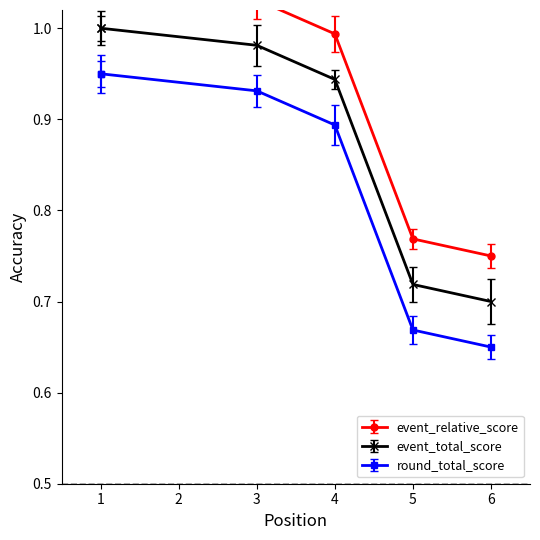

What is the greatest value displayed?

1.1